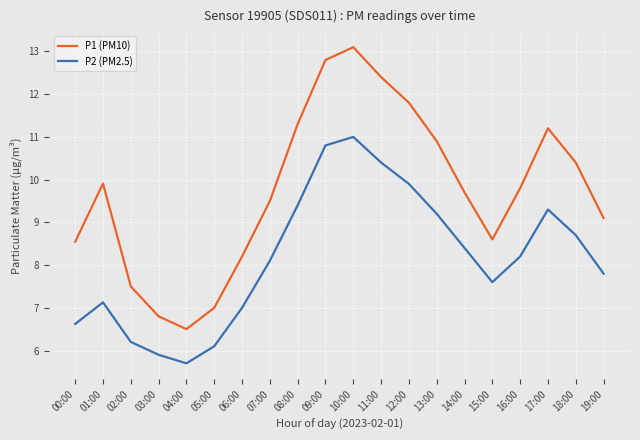

Where is the first local minimum for P2 (PM2.5)?

04:00